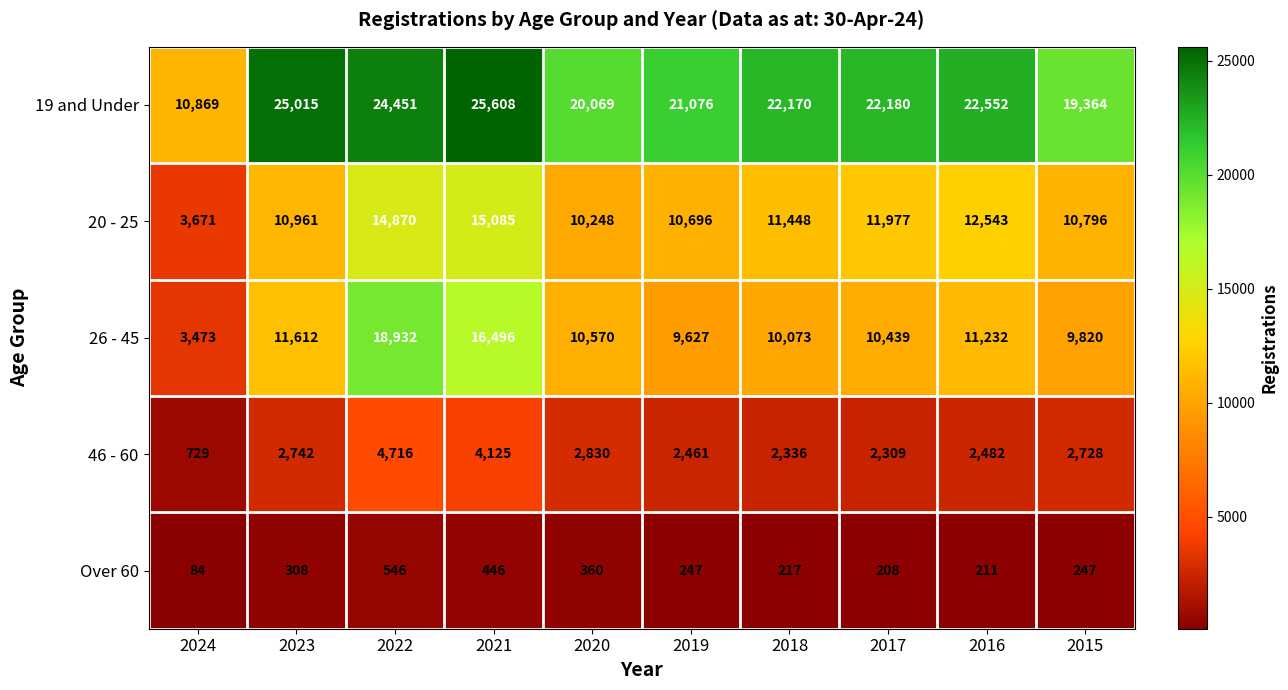

How many series are shown in this chart?

5